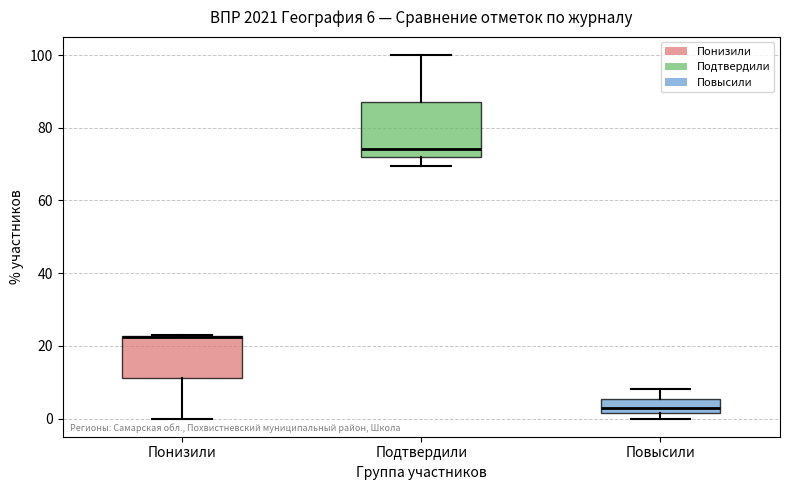

Which box is the tallest, from its lower edge to its upper edge?

Подтвердили